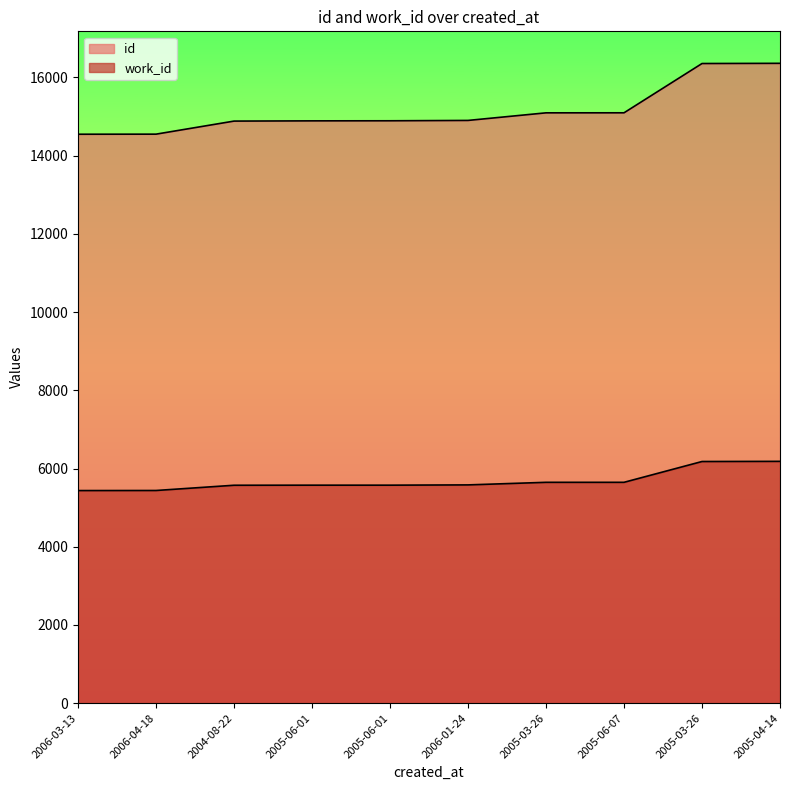

How many lines are shown in the chart?

2